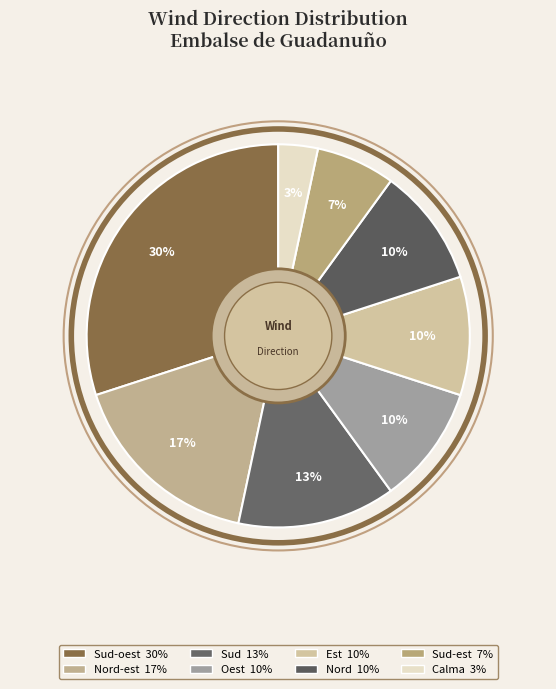

How many slices are in this pie chart?

8